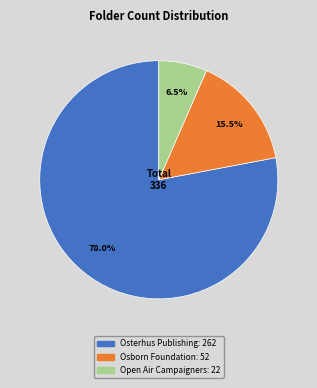

Does any single category account for the majority?

Yes